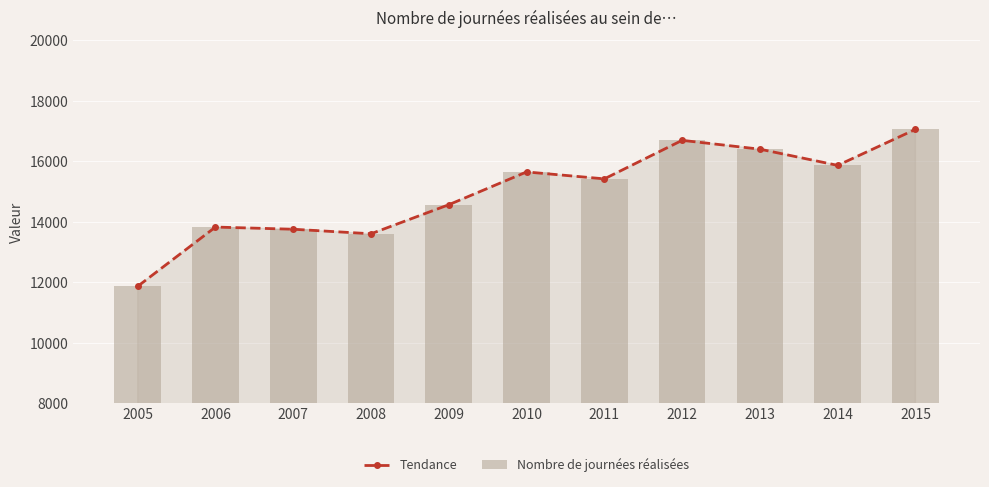

Reading left to right, what are all the values shown in this chart?

Tendance: 11868	13827	13755	13605	14566	15650	15421	16695	16403	15867	17057
Nombre de journées réalisées: 11868	13827	13755	13605	14566	15650	15421	16695	16403	15867	17057